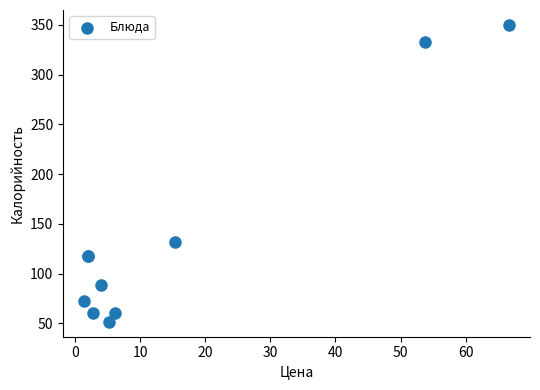

What Y value in the scatter plot is closest to 200?

131.9